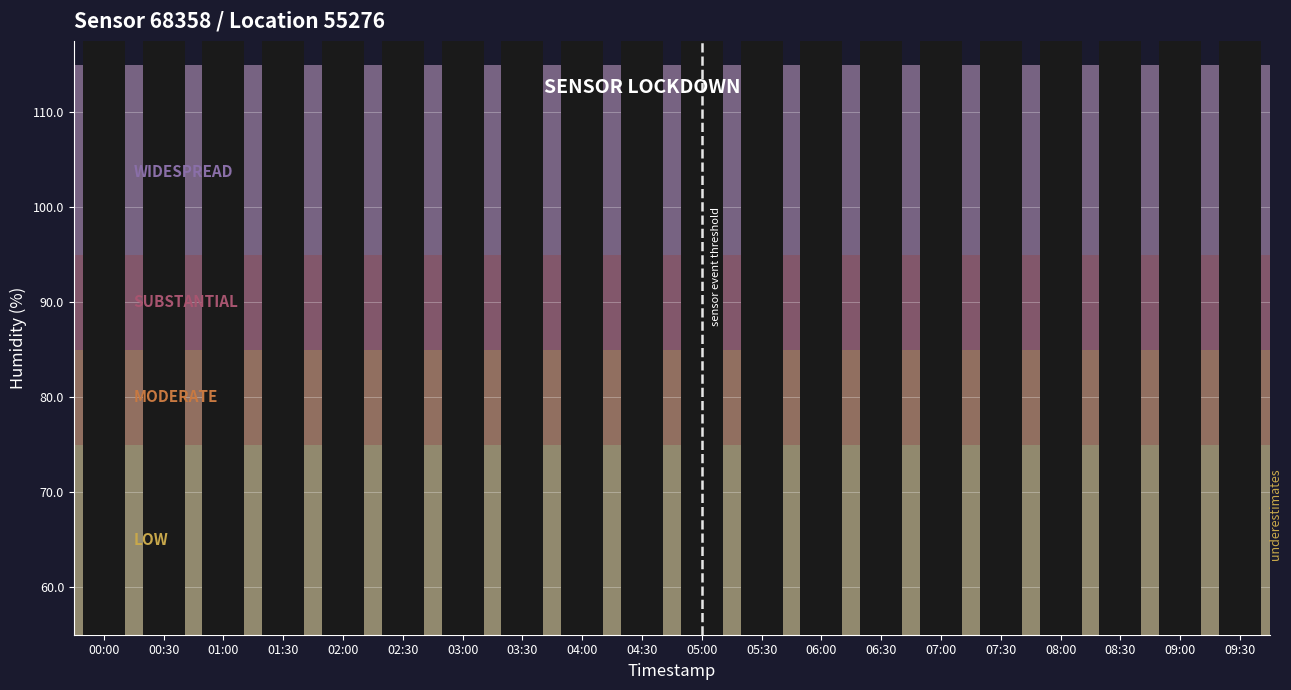

List the labels in order of value, largest first.

09:30, 00:00, 09:00, 00:30, 01:00, 01:30, 07:00, 07:30, 08:30, 02:00, 02:30, 03:00, 08:00, 03:30, 04:00, 06:30, 04:30, 06:00, 05:30, 05:00